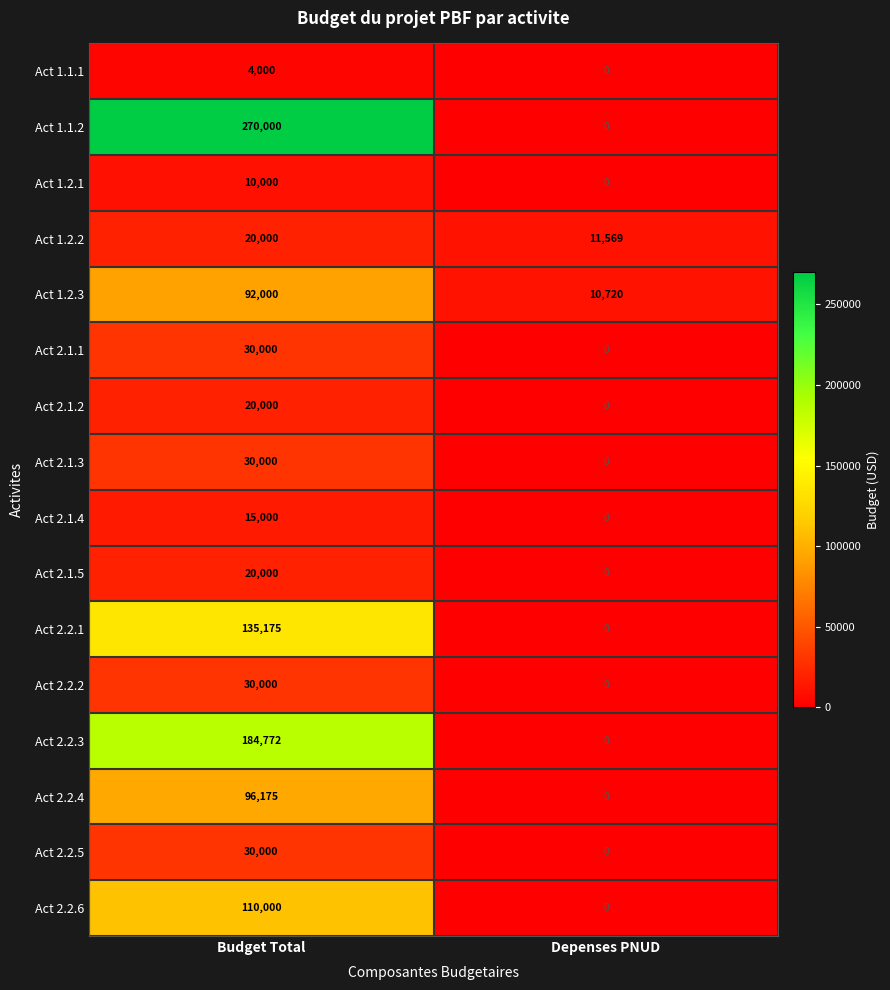

Is it true that Act 2.1.5 equals 20000 at Budget Total?

True